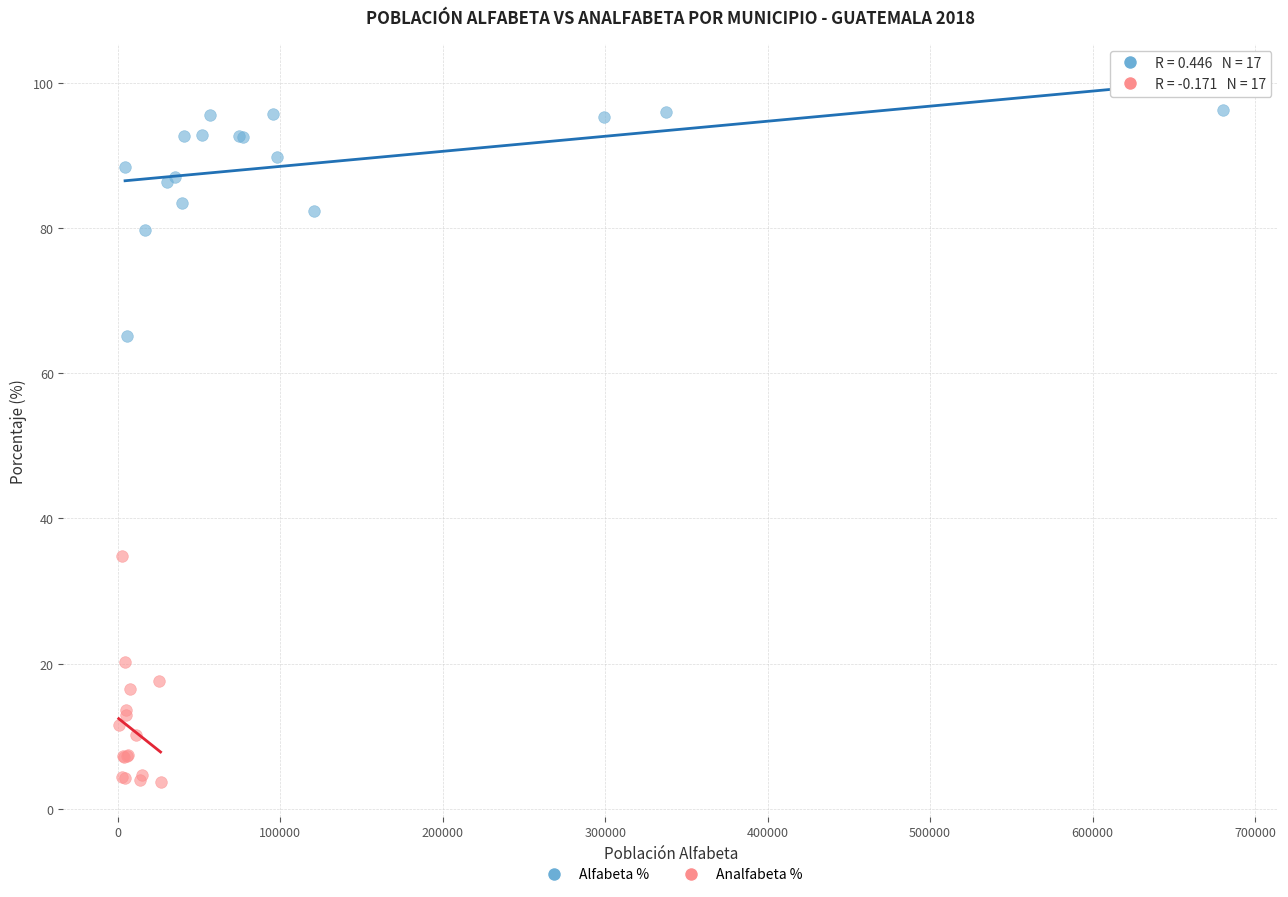

Which series contains the highest Y value?

Alfabeta %